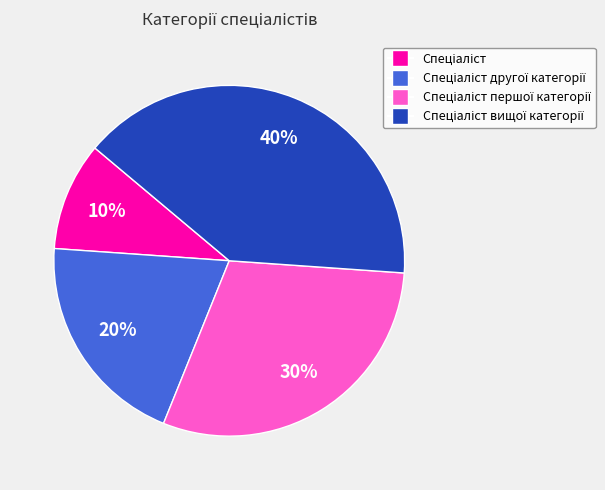

Is there any slice that represents more than half of the pie?

No